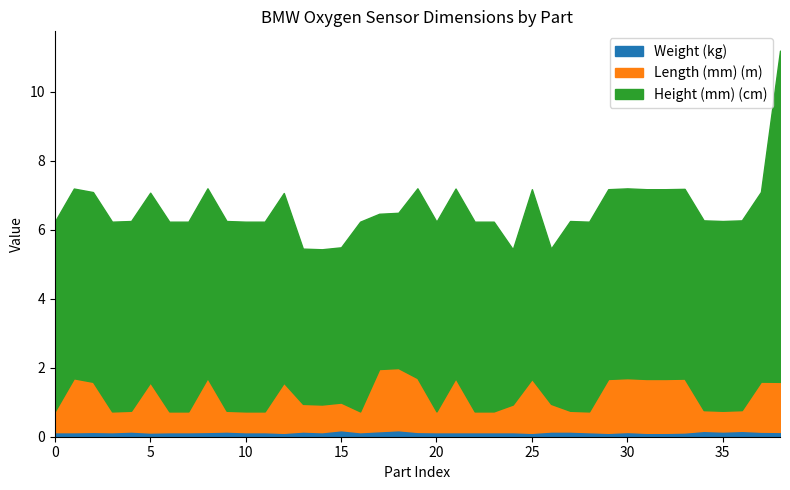

Does the chart have visible grid lines?

No